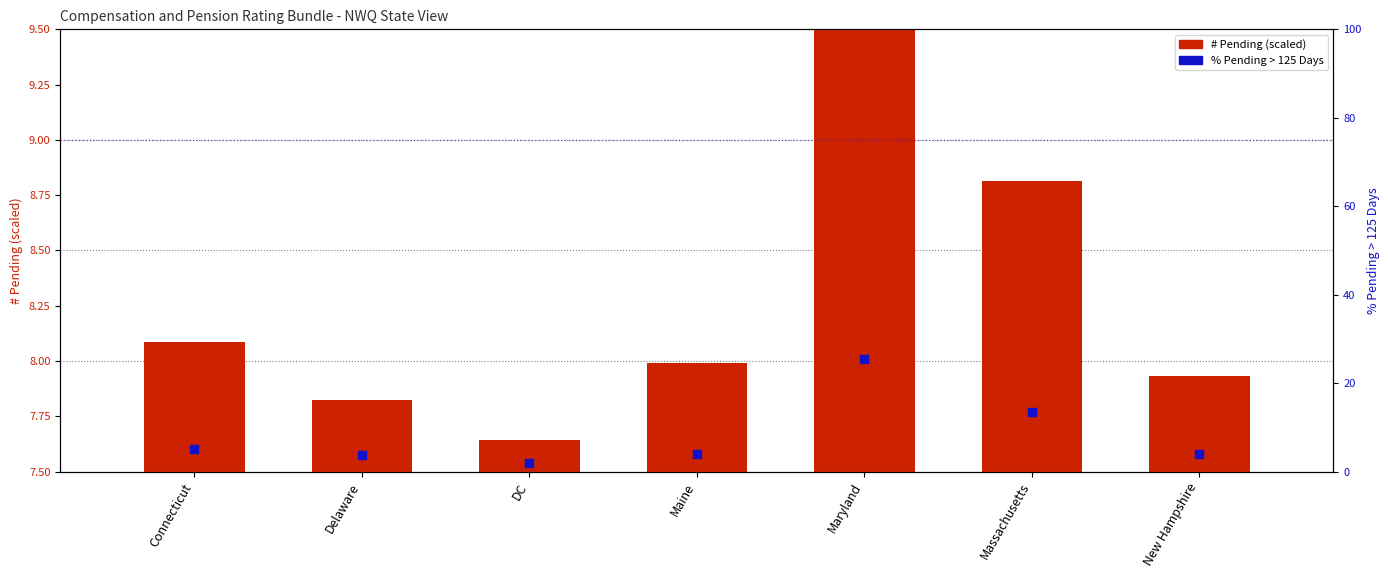

Which series has the largest total across all categories?

% Pending > 125 Days